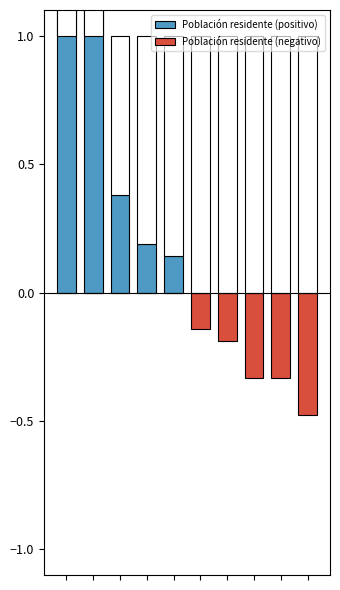

What is the greatest value displayed?

2.1